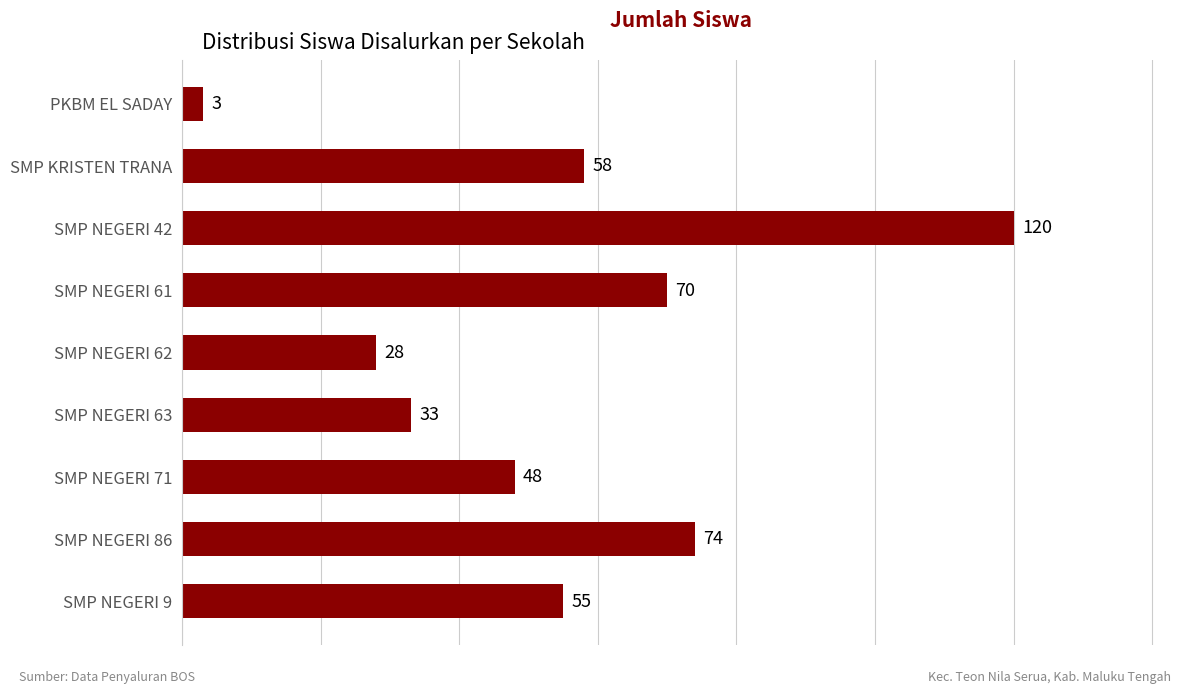

What is the change in value from SMP NEGERI 86 to SMP NEGERI 9?

-19